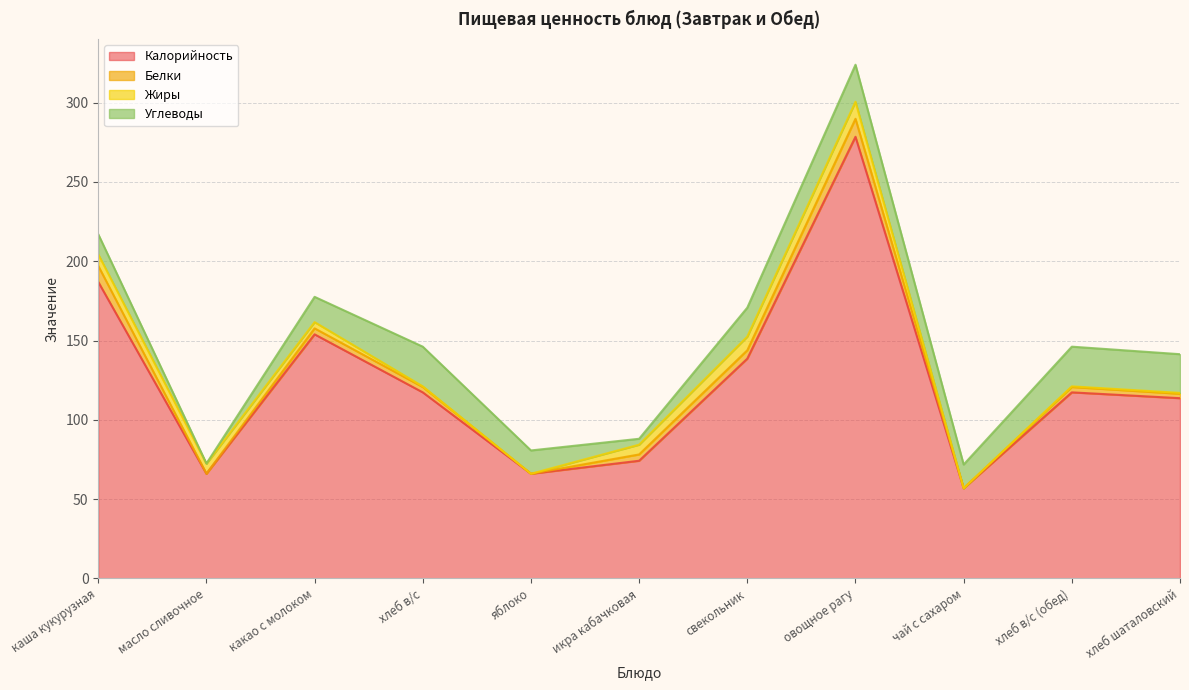

What is the maximum value shown in the chart?

278.5